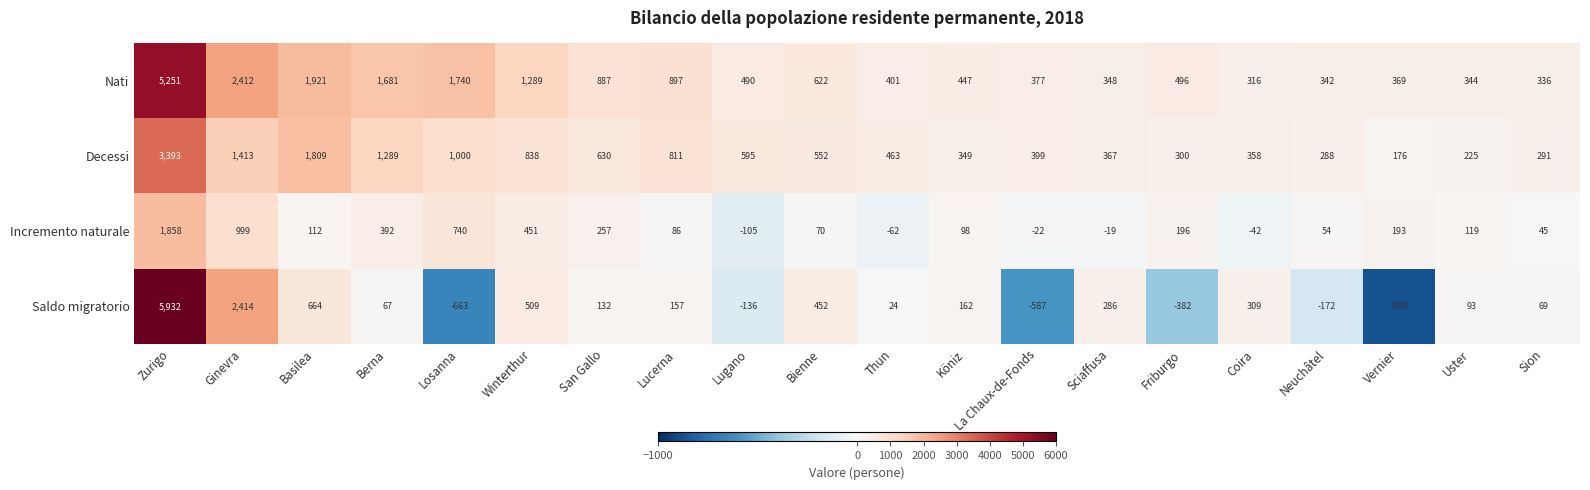

What is the difference between the Nati values at Coira and Sion?

20